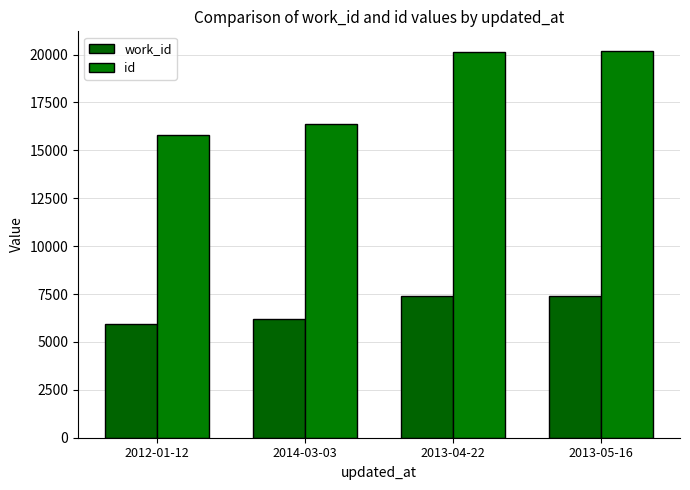

What is the difference between the maximum and second lowest values in the id series?

3843